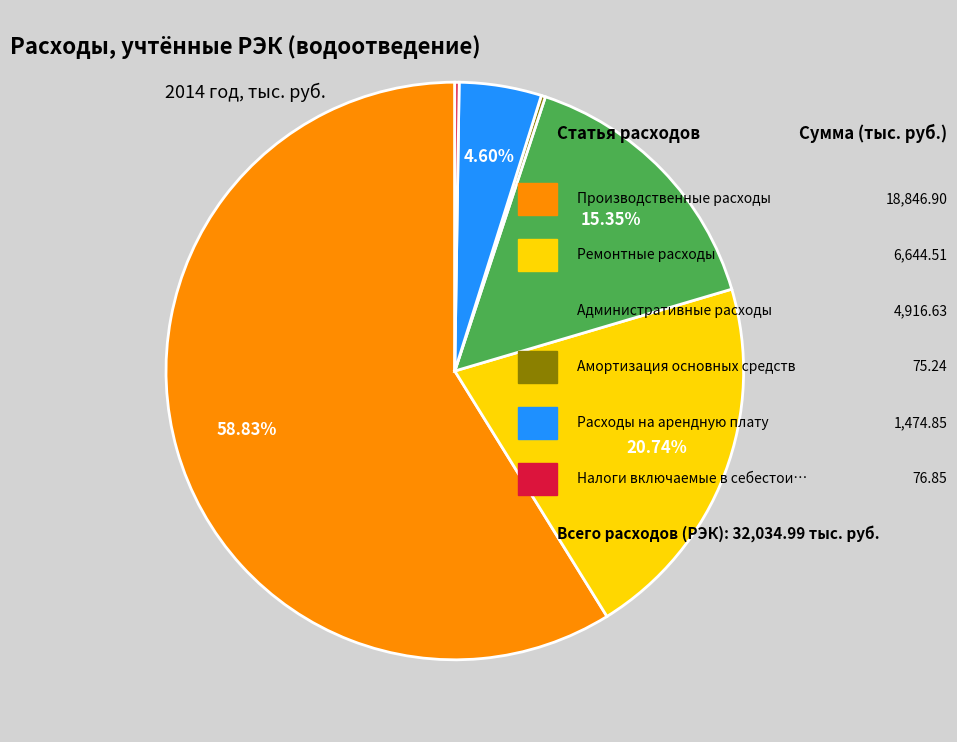

Is there any slice that represents more than half of the pie?

Yes